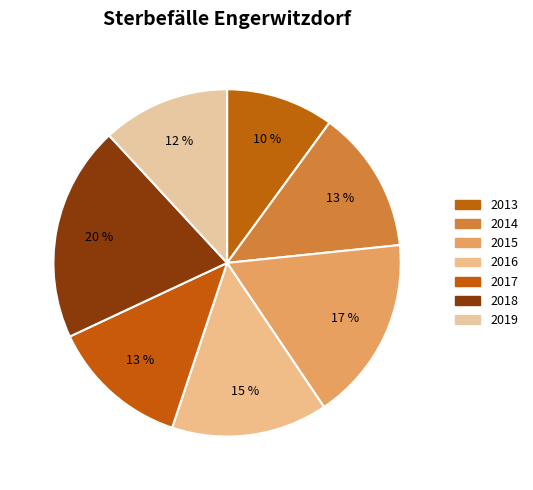

The 2013 slice represents 23% of the pie. True or false?

False